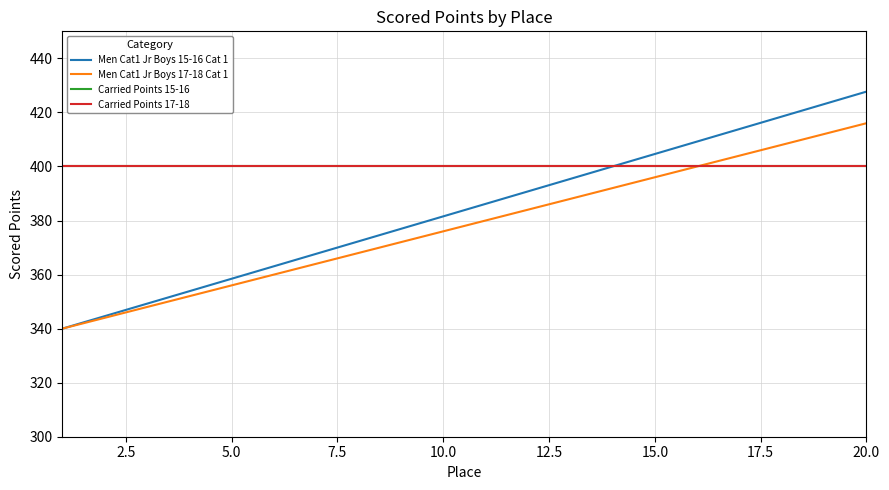

Is this an area chart (filled region under the line)?

No